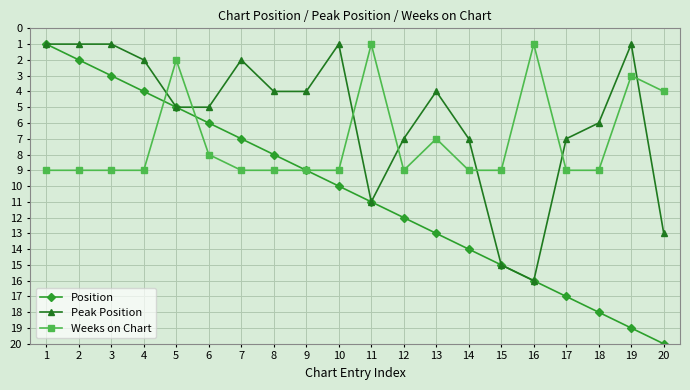

Reading left to right, list all the values displayed in this chart.

Position: 1	2	3	4	5	6	7	8	9	10	11	12	13	14	15	16	17	18	19	20
Peak Position: 1	1	1	2	5	5	2	4	4	1	11	7	4	7	15	16	7	6	1	13
Weeks on Chart: 9	9	9	9	2	8	9	9	9	9	1	9	7	9	9	1	9	9	3	4